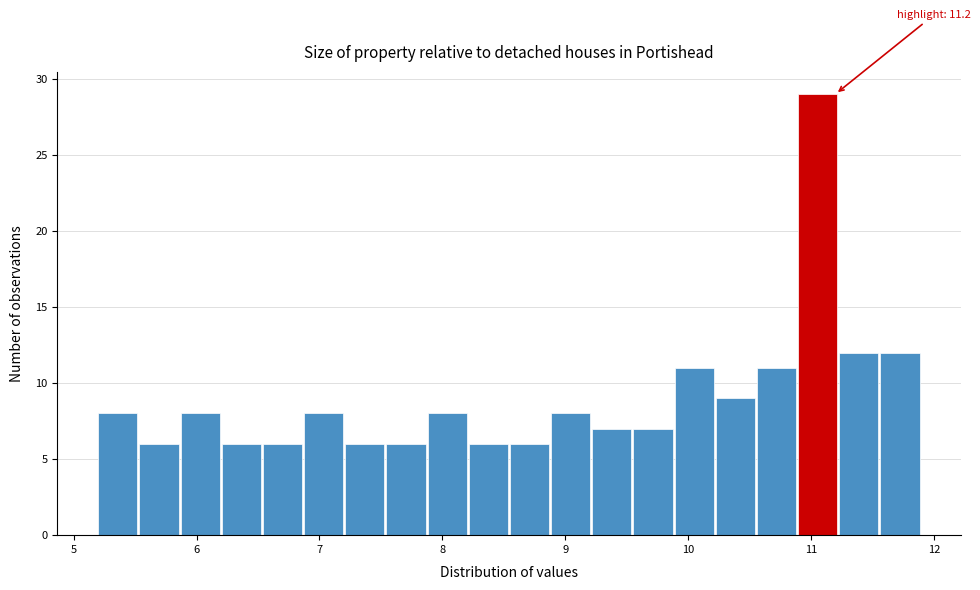

Around what value on the x-axis is the tallest bar? Give the approximate position of its centre, as read against the axis.

11.1